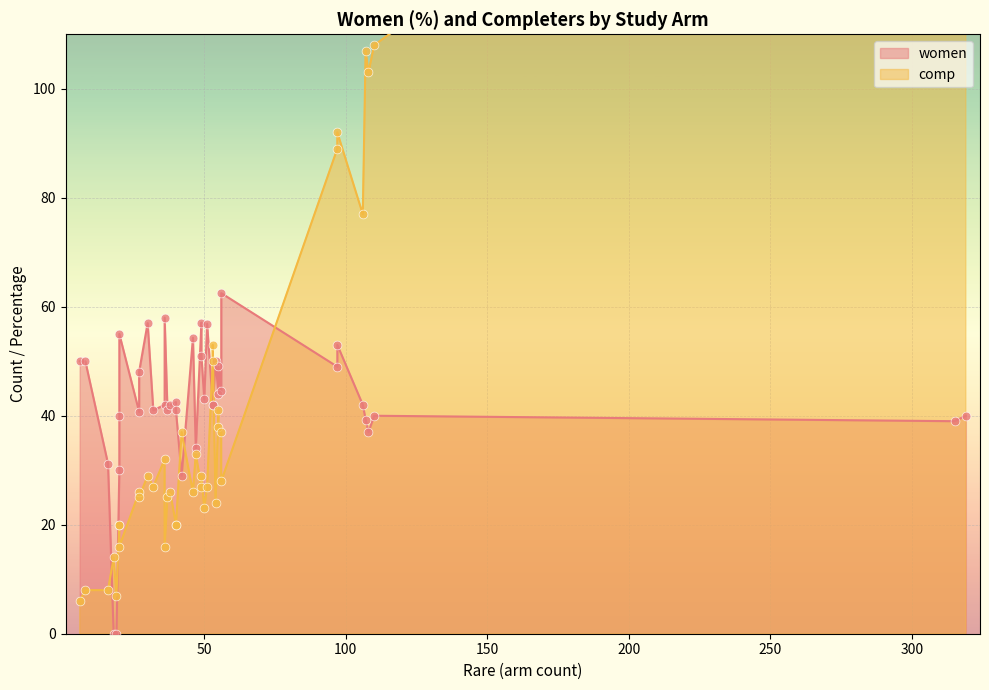

At how many categories does at least one series exceed 169?

2